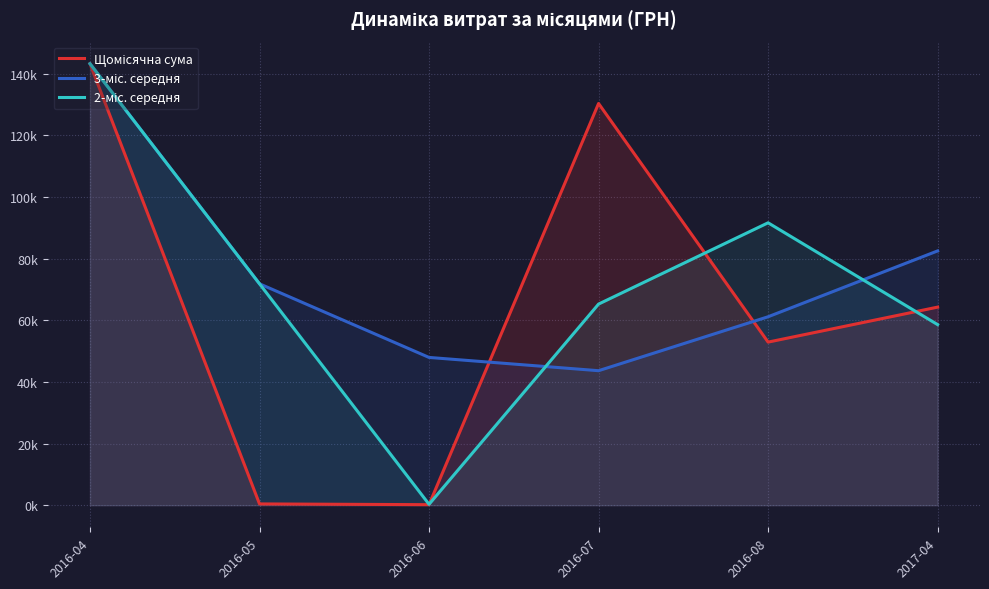

Reading left to right, extract all data points from this chart.

Щомісячна сума: 143293.9	420.0	176.0	130379.7	52936.8	64293.0
3-міс. середня: 143293.9	71856.9	47963.3	43658.6	61164.2	82536.5
2-міс. середня: 143293.9	71856.9	298.0	65277.9	91658.3	58614.9